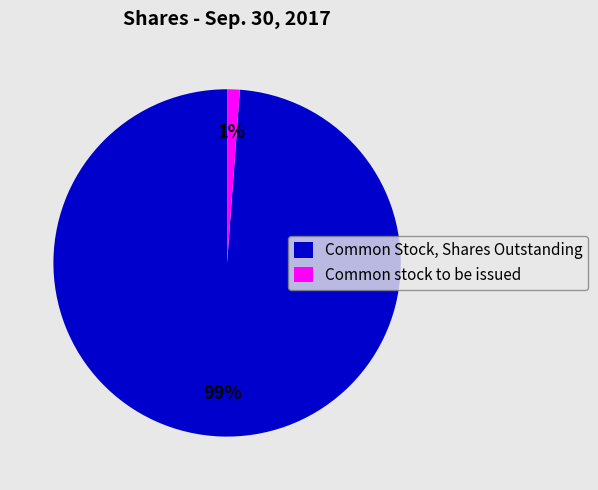

Which slice is the smallest?

Common stock to be issued